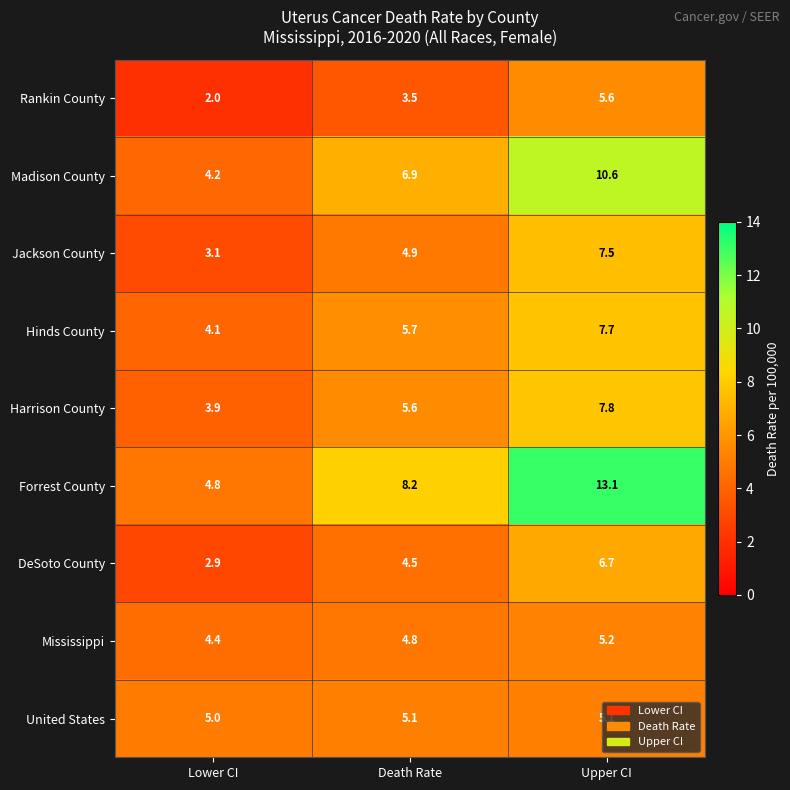

What is the average value of the Forrest County series?

8.7